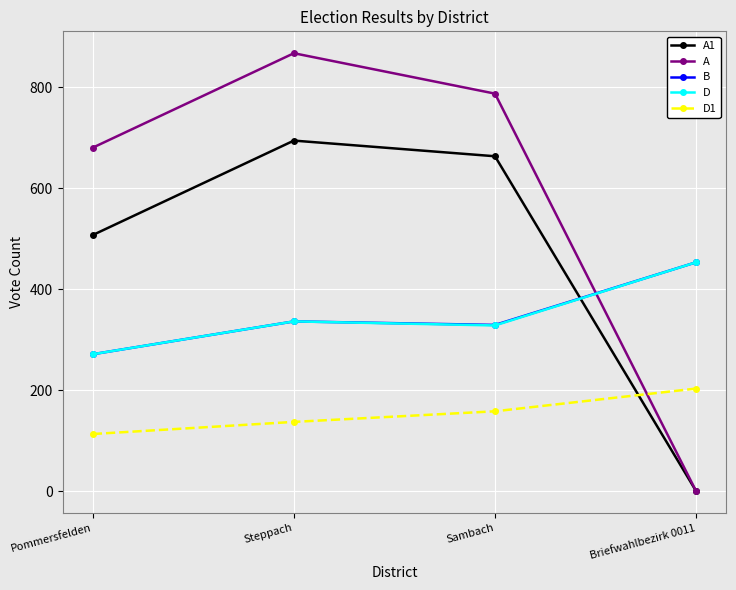

Which category has the highest value across all series?

Steppach